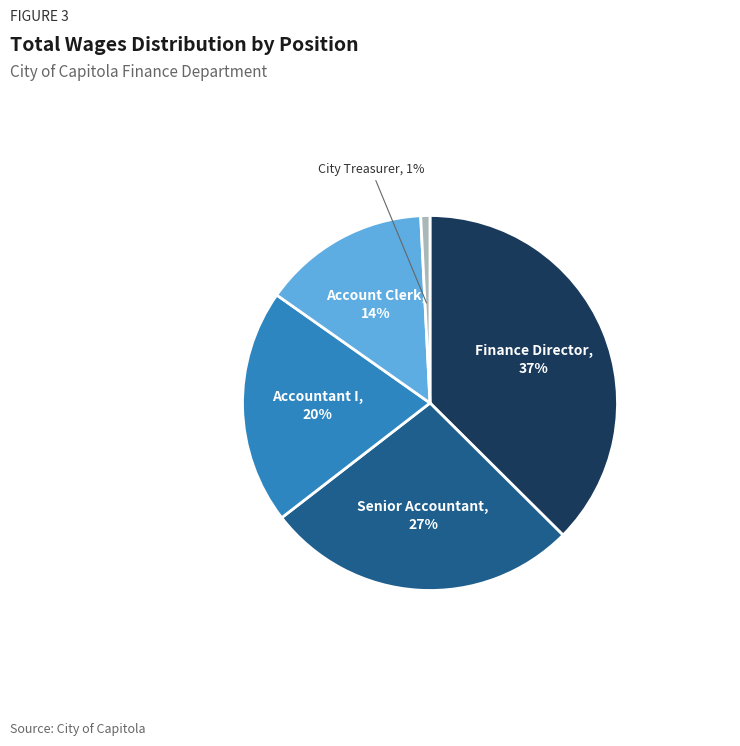

Do Account Clerk and Finance Director together represent more than half of the pie?

Yes